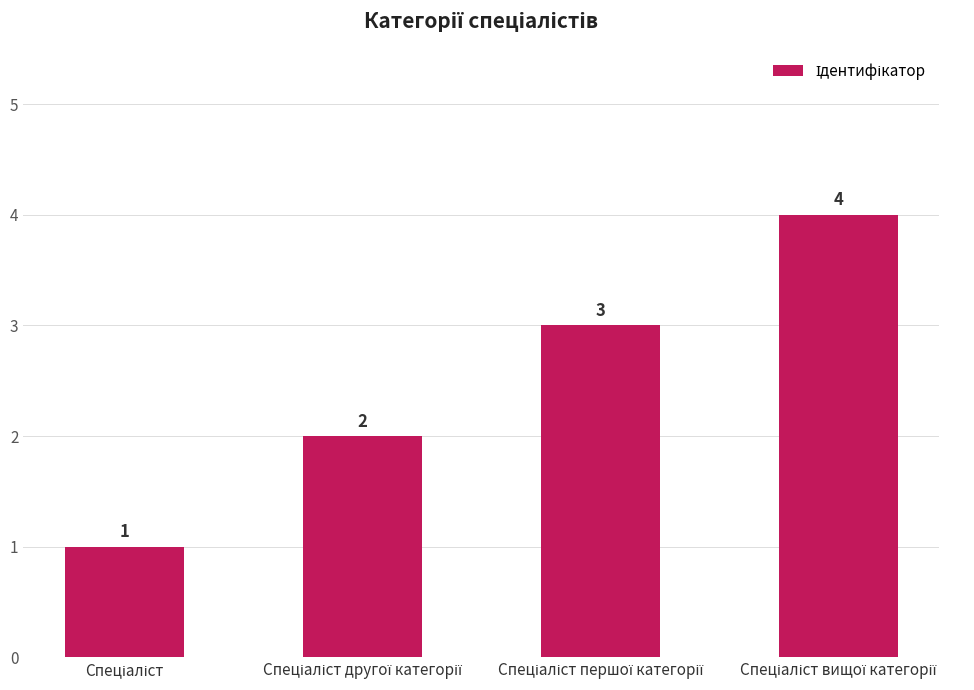

What is the value of the 3rd bar from the left?

3